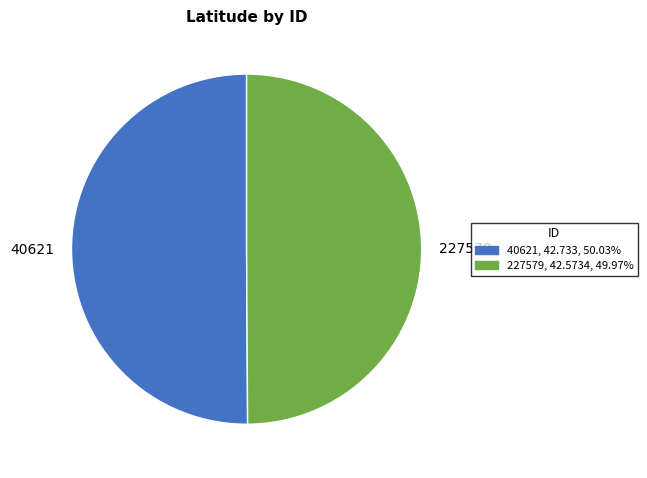

Count the number of slices in the pie.

2